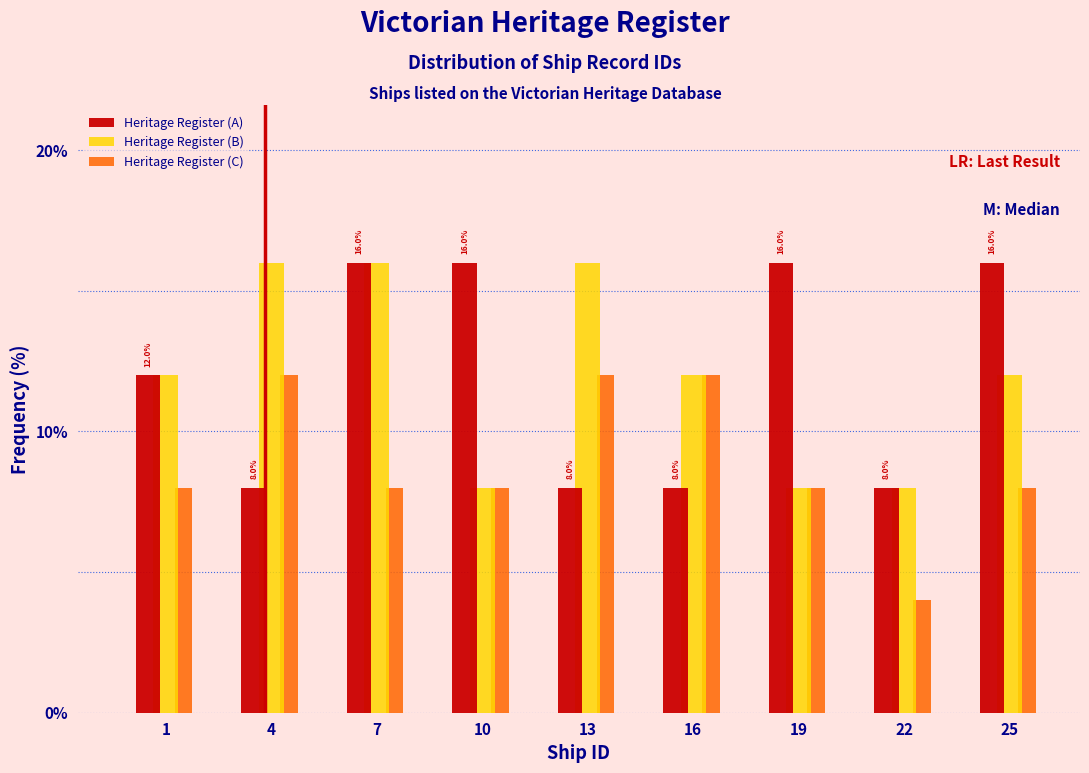

Reading right to left, extract all data points from this chart.

Heritage Register (A): 25=16	22=8	19=16	16=8	13=8	10=16	7=16	4=8	1=12
Heritage Register (B): 25=12	22=8	19=8	16=12	13=16	10=8	7=16	4=16	1=12
Heritage Register (C): 25=8	22=4	19=8	16=12	13=12	10=8	7=8	4=12	1=8